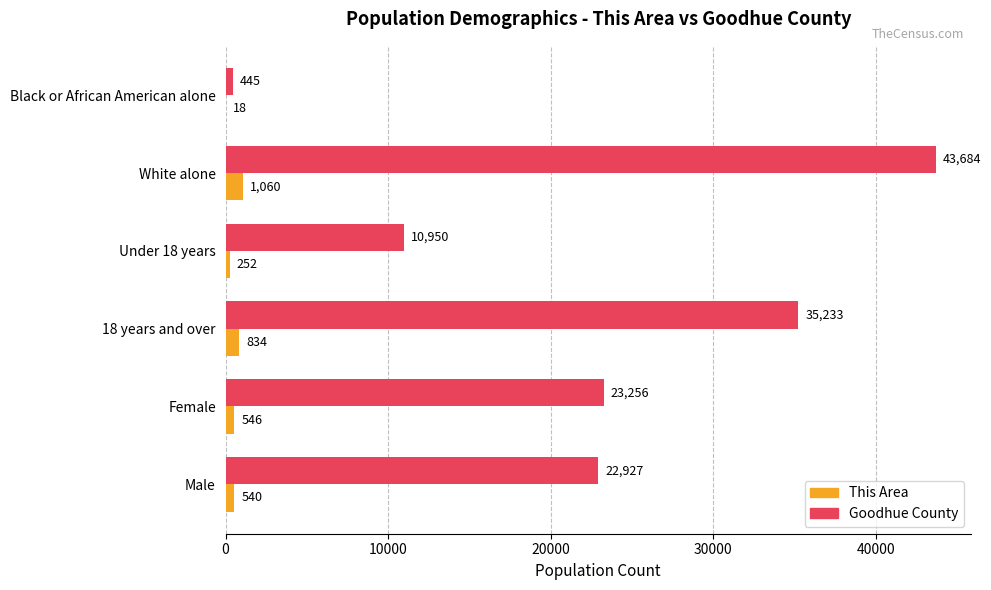

What is the maximum value shown in the chart?

43684